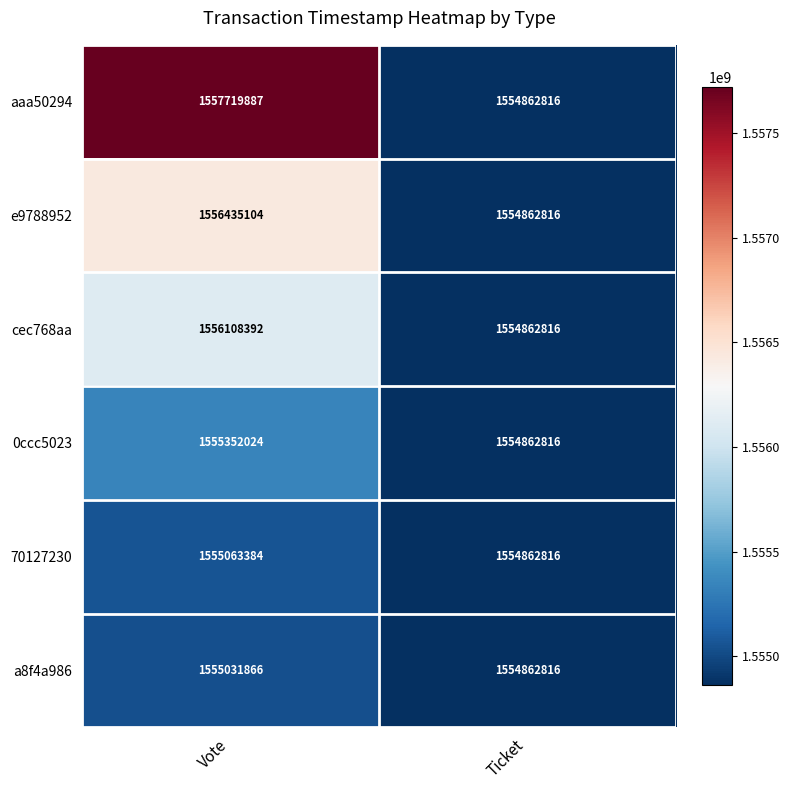

Which category has the lowest value across all series?

Ticket